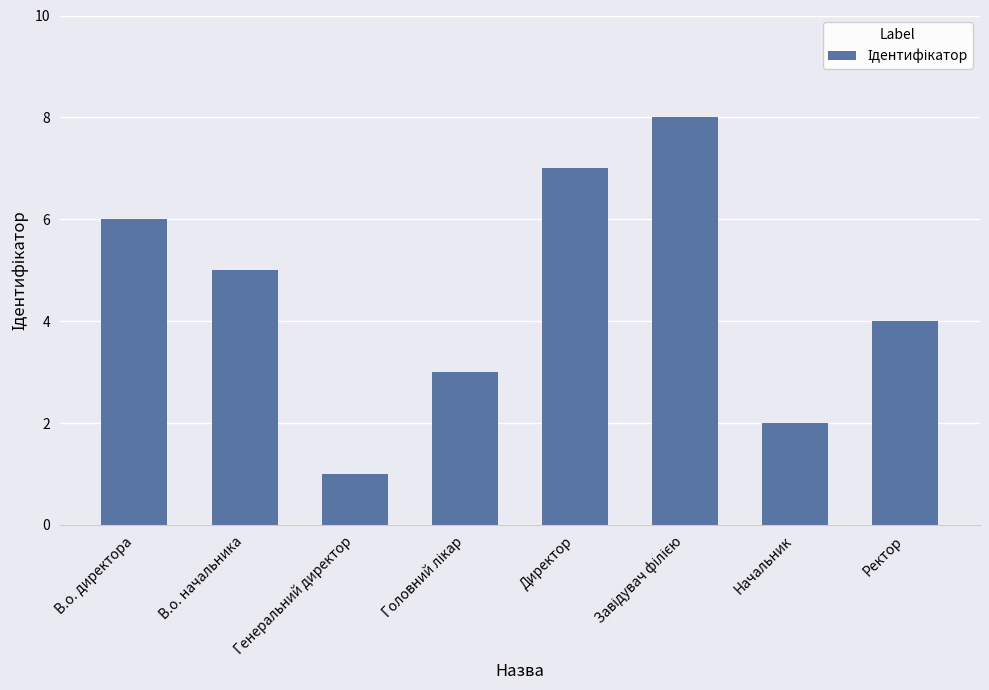

Between Ректор and Генеральний директор, which is larger?

Ректор